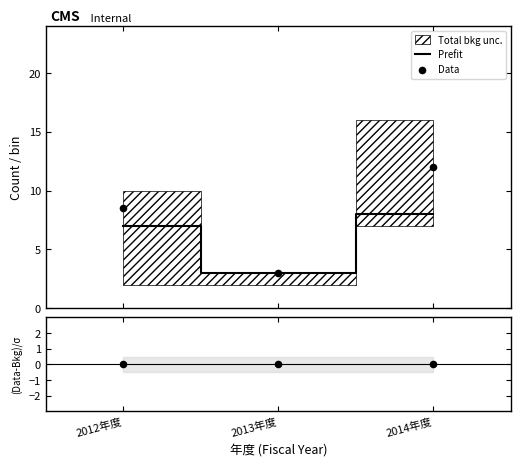

At which category is the sum across all series the highest?

2014年度